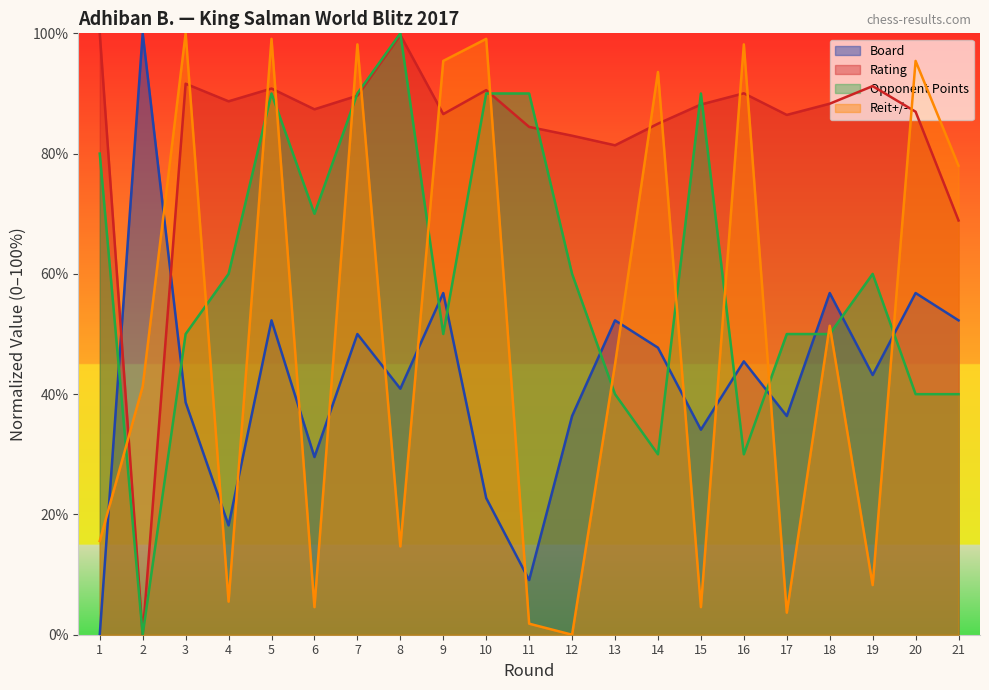

Reading left to right, transcribe all the data shown in this chart.

Board: 1=0.0	2=100.0	3=38.6	4=18.2	5=52.3	6=29.5	7=50.0	8=40.9	9=56.8	10=22.7	11=9.1	12=36.4	13=52.3	14=47.7	15=34.1	16=45.5	17=36.4	18=56.8	19=43.2	20=56.8	21=52.3
Rating: 1=100.0	2=0.0	3=91.6	4=88.7	5=90.8	6=87.4	7=89.6	8=99.7	9=86.6	10=90.6	11=84.4	12=83.0	13=81.4	14=85.0	15=88.2	16=90.0	17=86.4	18=88.3	19=91.2	20=87.0	21=68.9
Opponent Points: 1=80.0	2=0.0	3=50.0	4=60.0	5=90.0	6=70.0	7=90.0	8=100.0	9=50.0	10=90.0	11=90.0	12=60.0	13=40.0	14=30.0	15=90.0	16=30.0	17=50.0	18=50.0	19=60.0	20=40.0	21=40.0
Reit+/-: 1=15.6	2=41.3	3=100.0	4=5.5	5=99.1	6=4.6	7=98.2	8=14.7	9=95.4	10=99.1	11=1.8	12=0.0	13=45.0	14=93.6	15=4.6	16=98.2	17=3.7	18=51.4	19=8.3	20=95.4	21=78.0